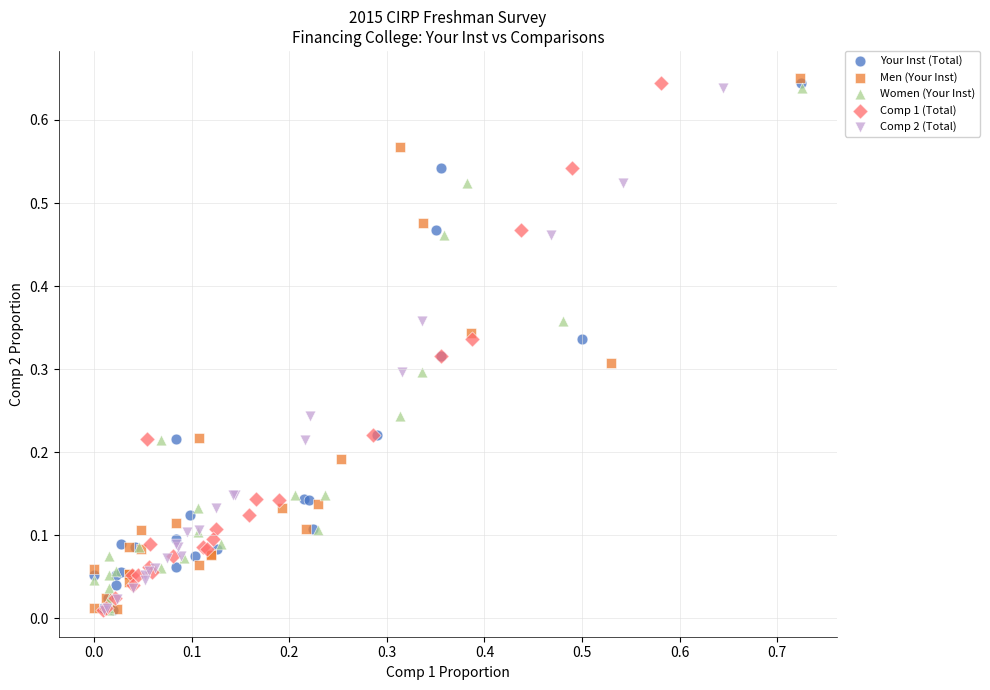

Which series has the largest Y range (max minus min)?

Men (Your Inst)